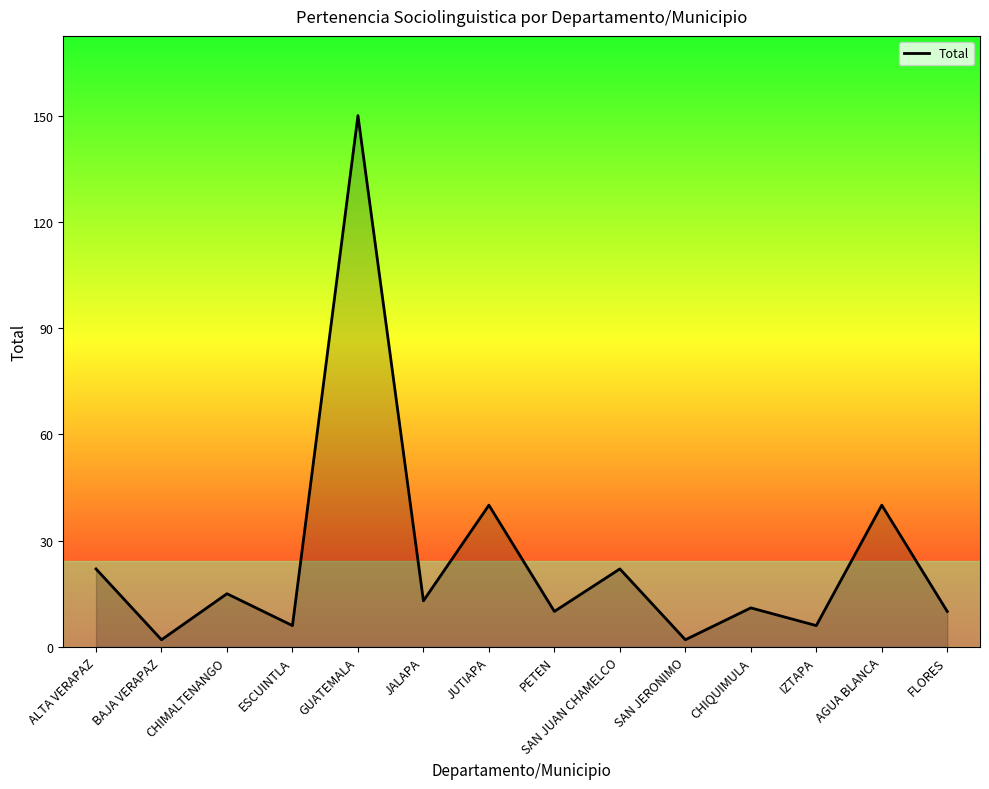

Does the chart display data point markers on the line(s)?

No